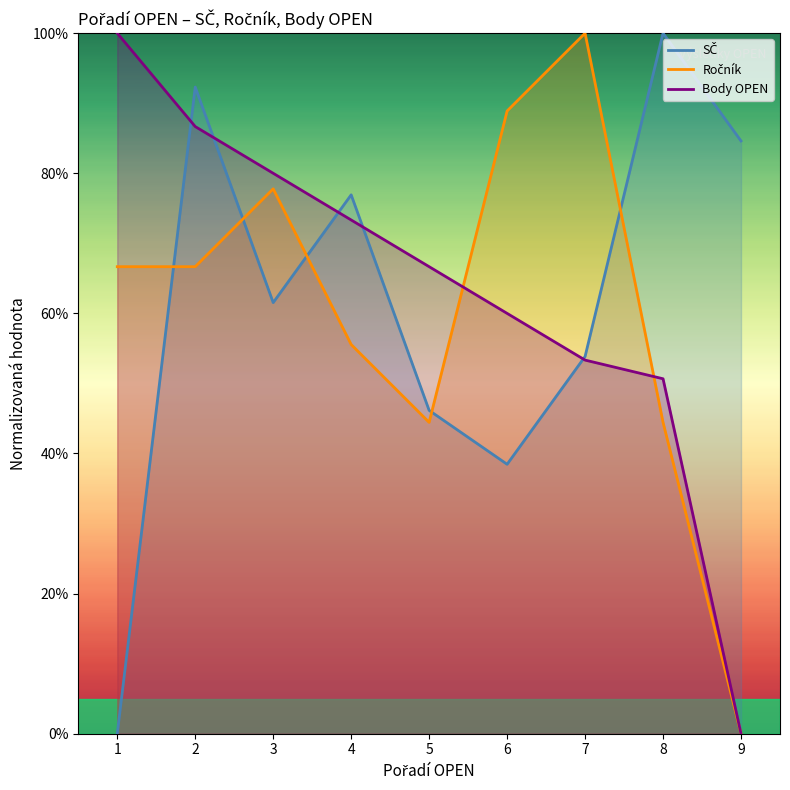

What are all the series names shown in the legend?

SČ, Ročník, Body OPEN